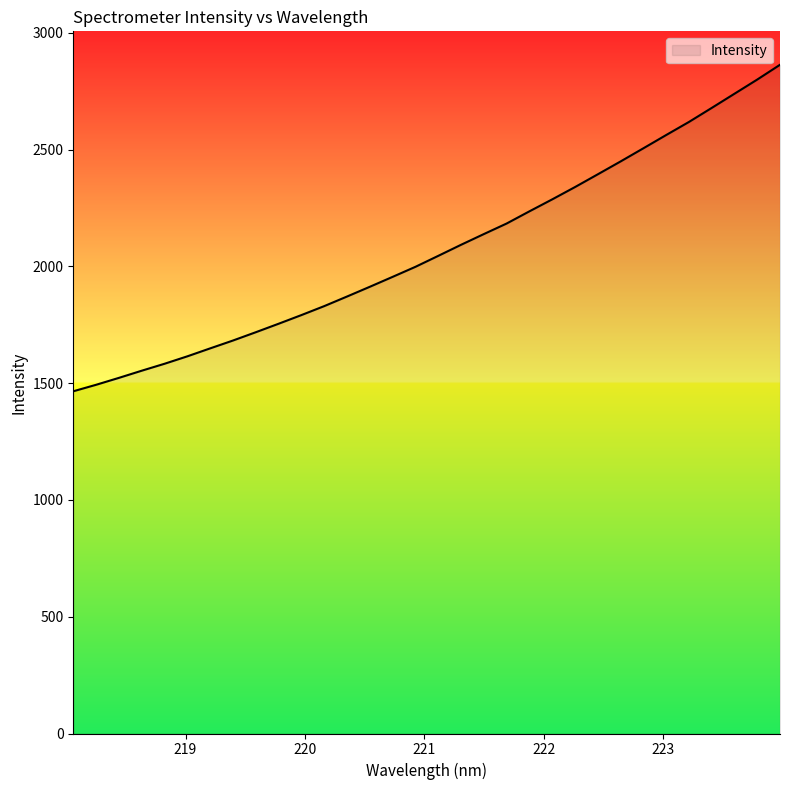

What is the difference between the maximum and minimum values?

1397.8